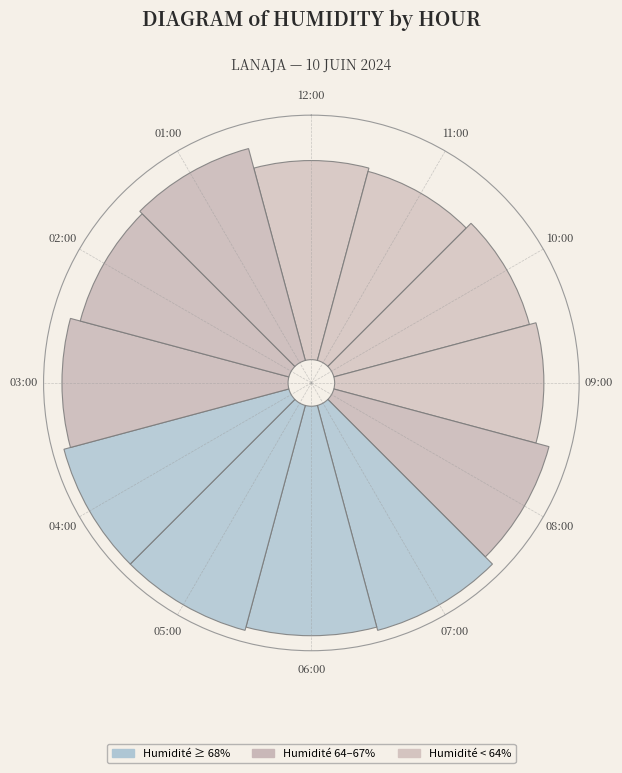

What percentage is the 03:00 slice, to the nearest percent?

9%